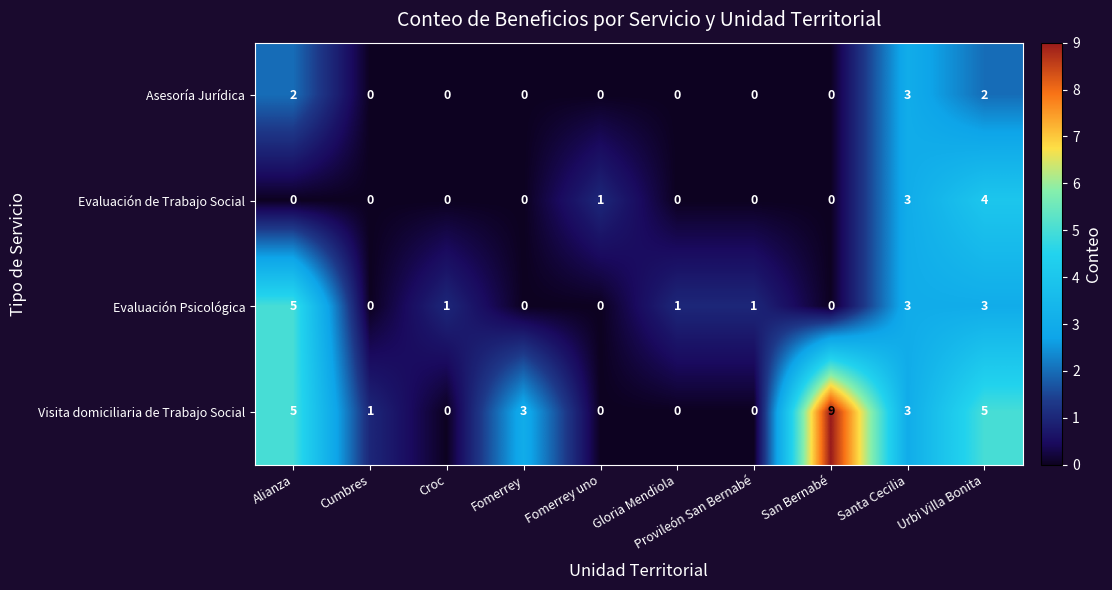

Which series changed the most between Fomerrey and Gloria Mendiola?

Visita domiciliaria de Trabajo Social